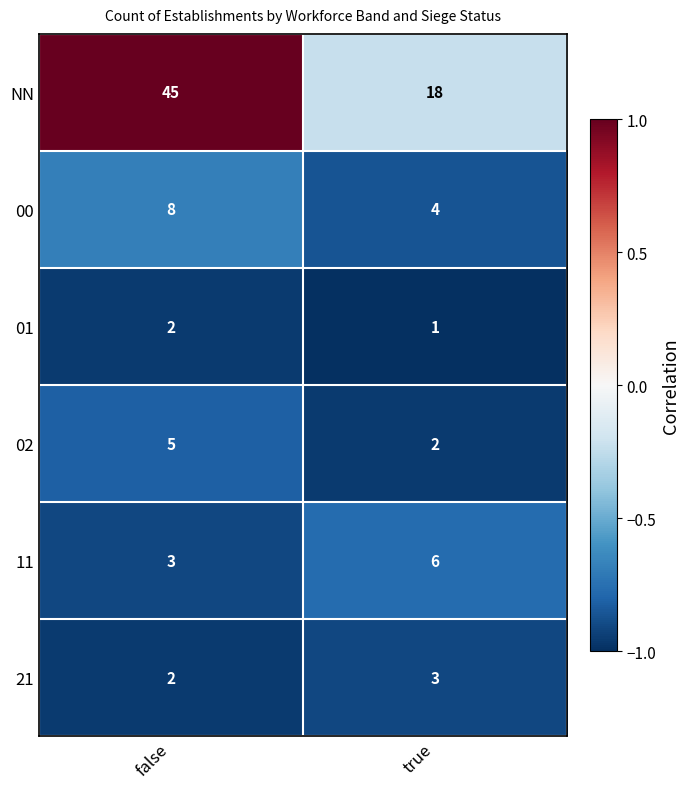

What is the total value across all series at false?

65